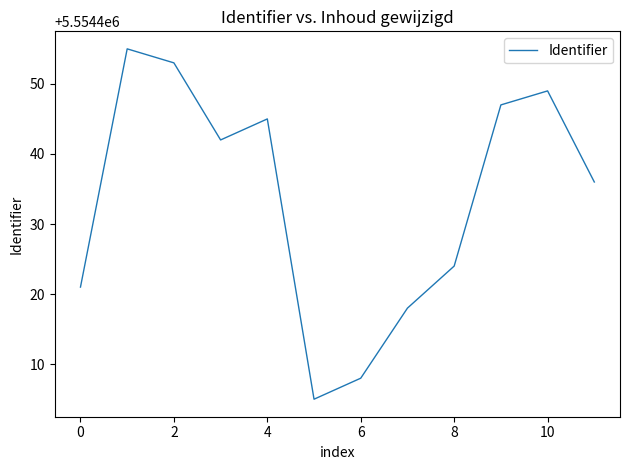

What is the difference between the maximum and minimum values?

50